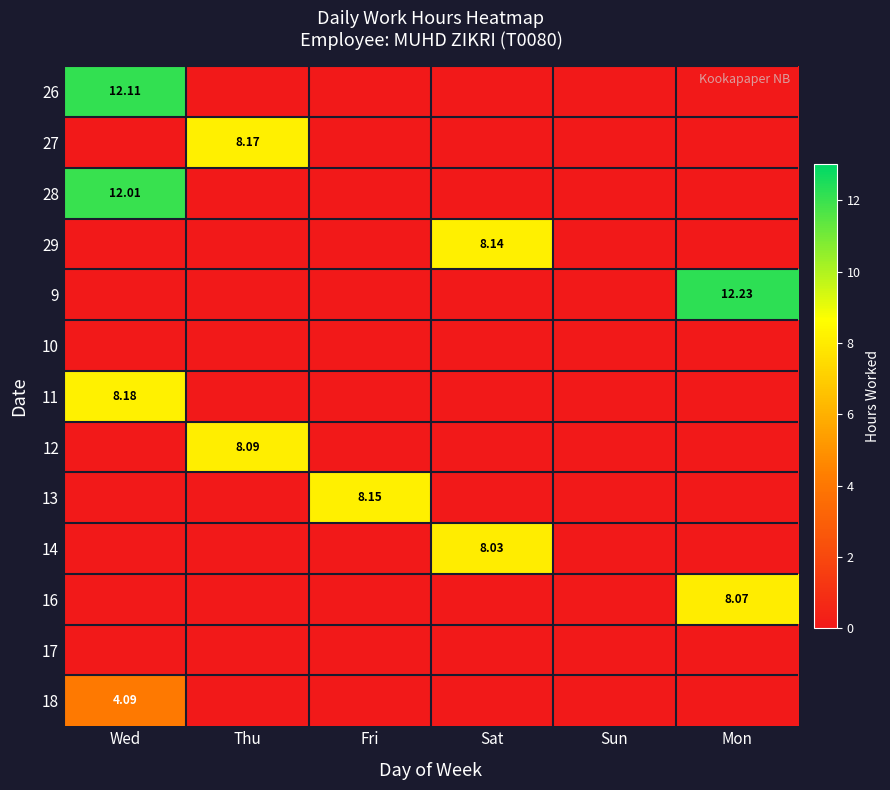

Rank the categories by 9 value from lowest to highest.

Wed, Thu, Fri, Sat, Sun, Mon